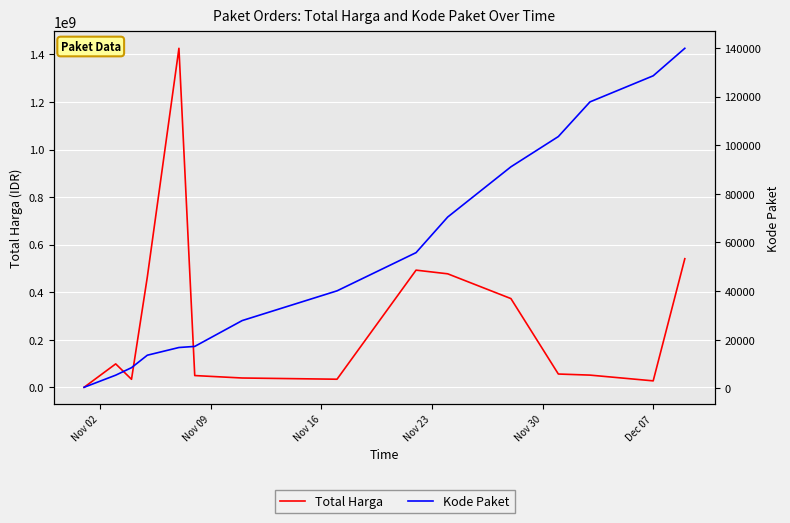

List the series in order of their overall mean, highest first.

Total Harga, Kode Paket